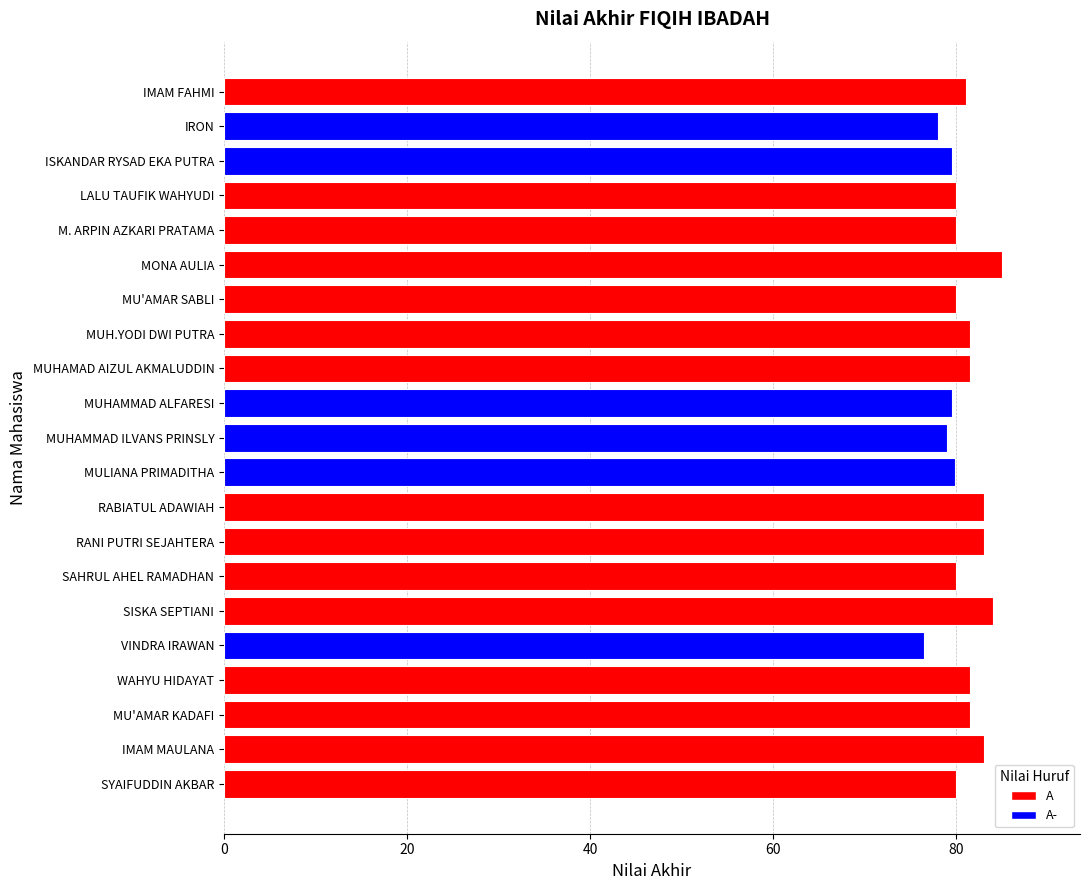

Approximately how many times larger is the value at MUHAMMAD ALFARESI compared to M. ARPIN AZKARI PRATAMA?

1.0